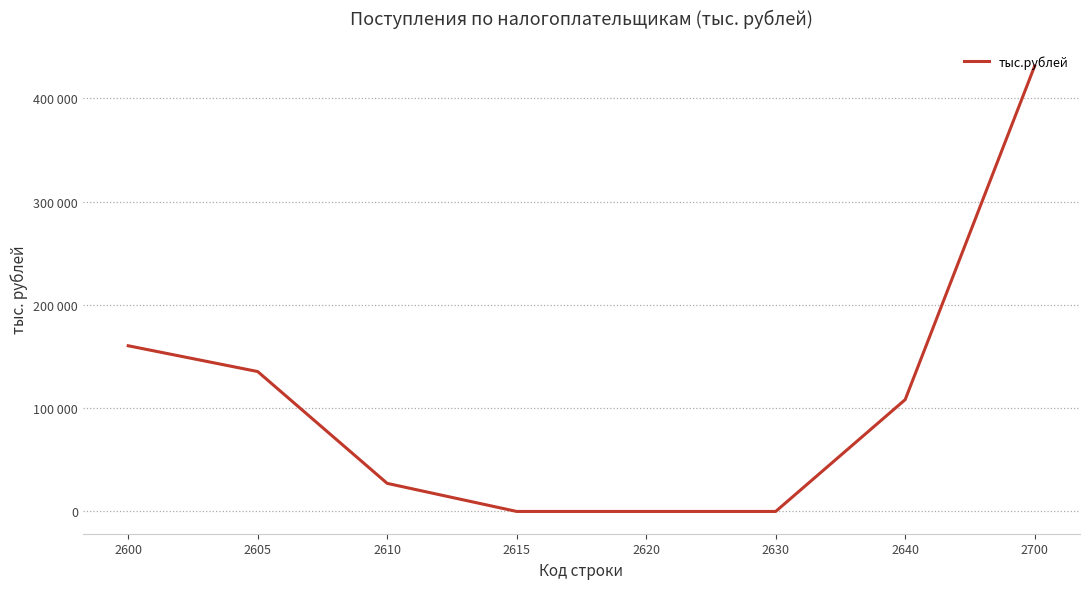

Does the chart display data point markers on the line(s)?

No